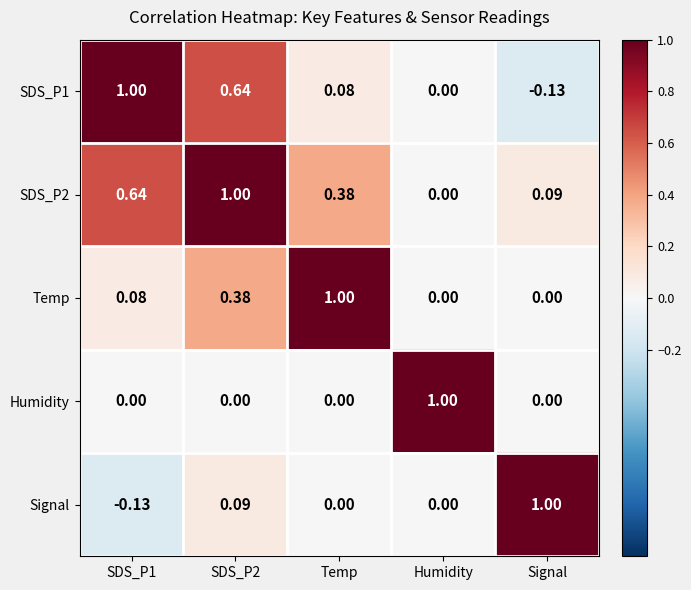

Is the value of Temp at SDS_P2 greater than the value of SDS_P1 at SDS_P2?

No